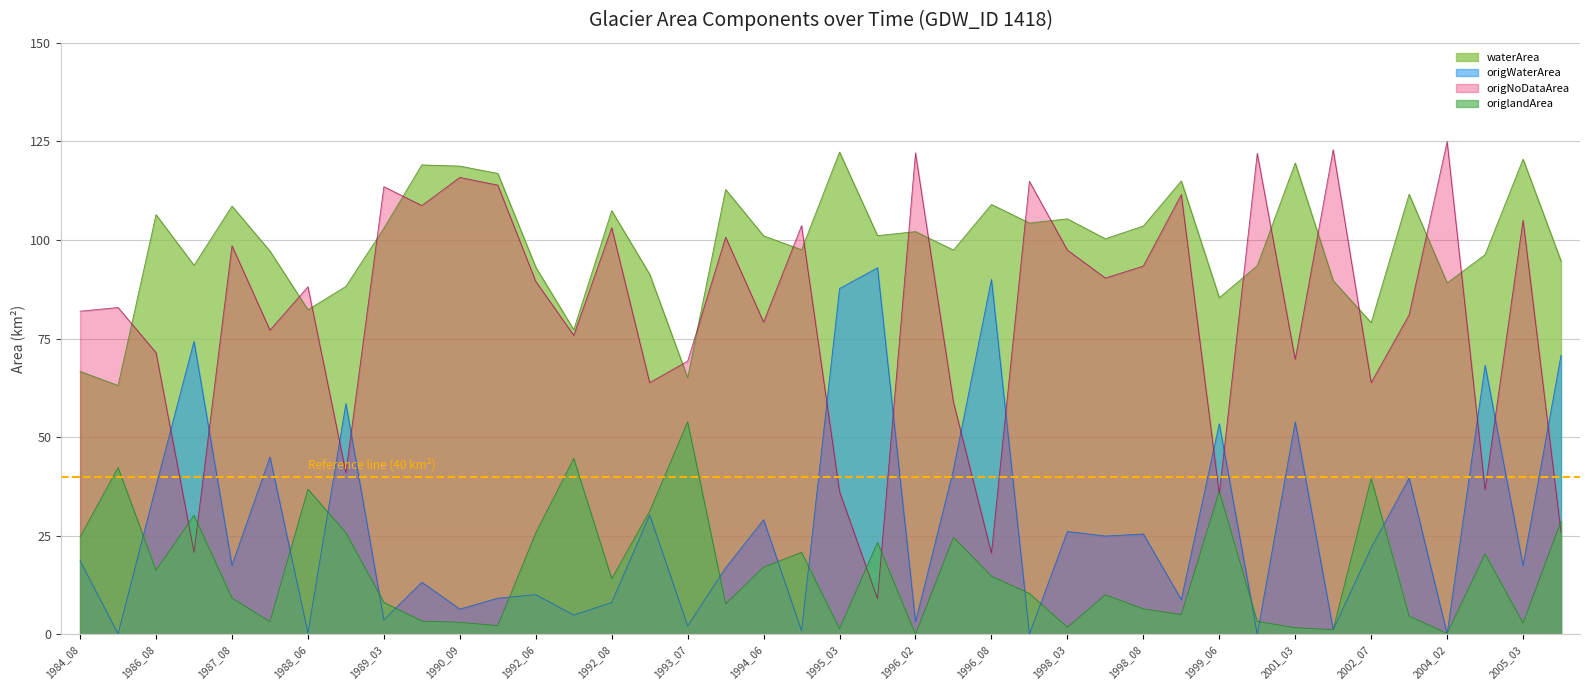

At which category does waterArea reach its first local peak?

1986_08